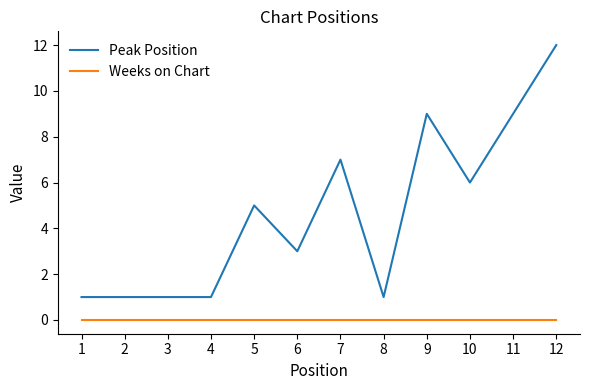

Is it true that Peak Position equals 12 at 11?

False